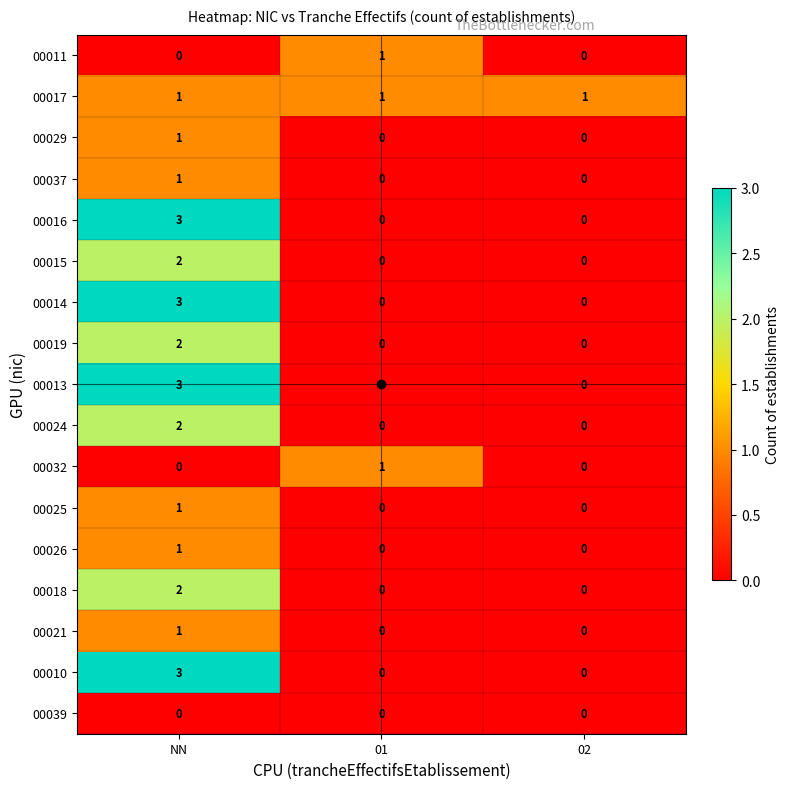

What is the total value across all series at 01?

3